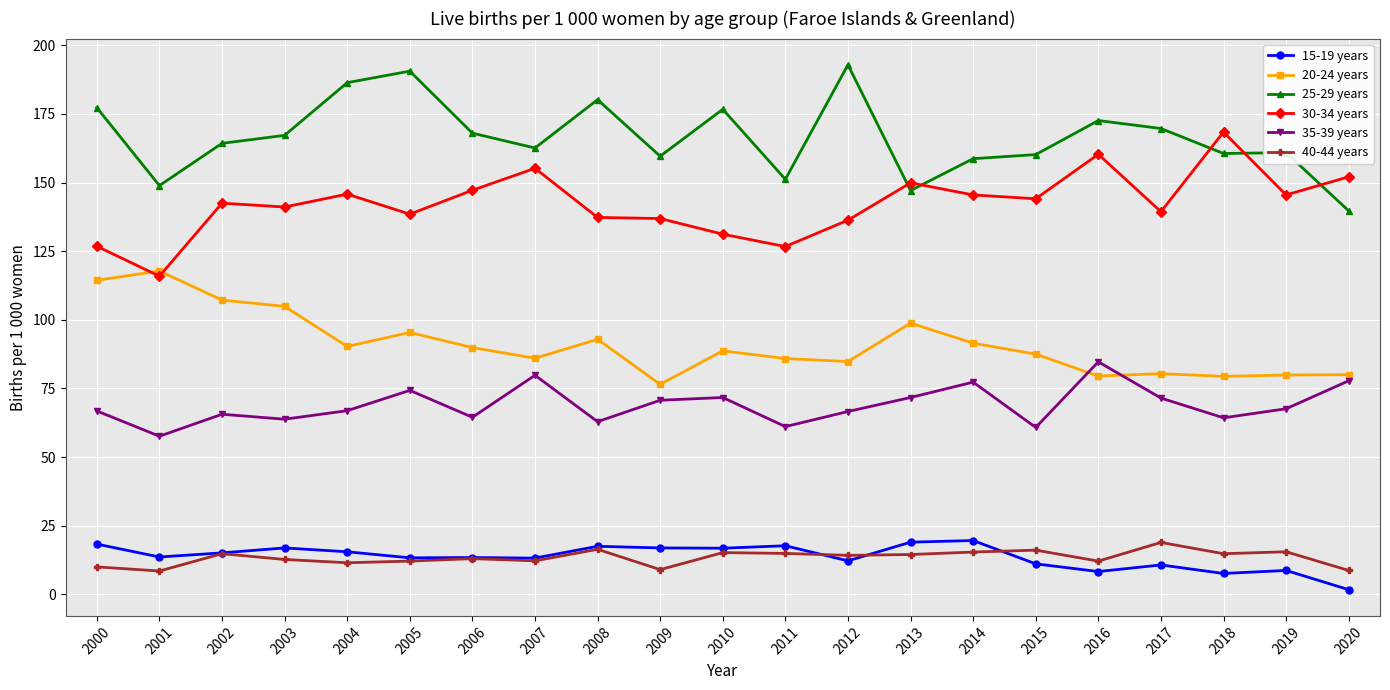

What is the value of the 40-44 years point at the 13th from the left?

14.2